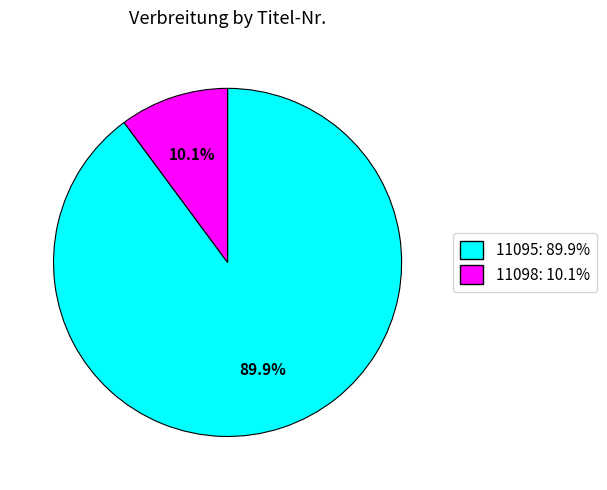

How many slices are in this pie chart?

2